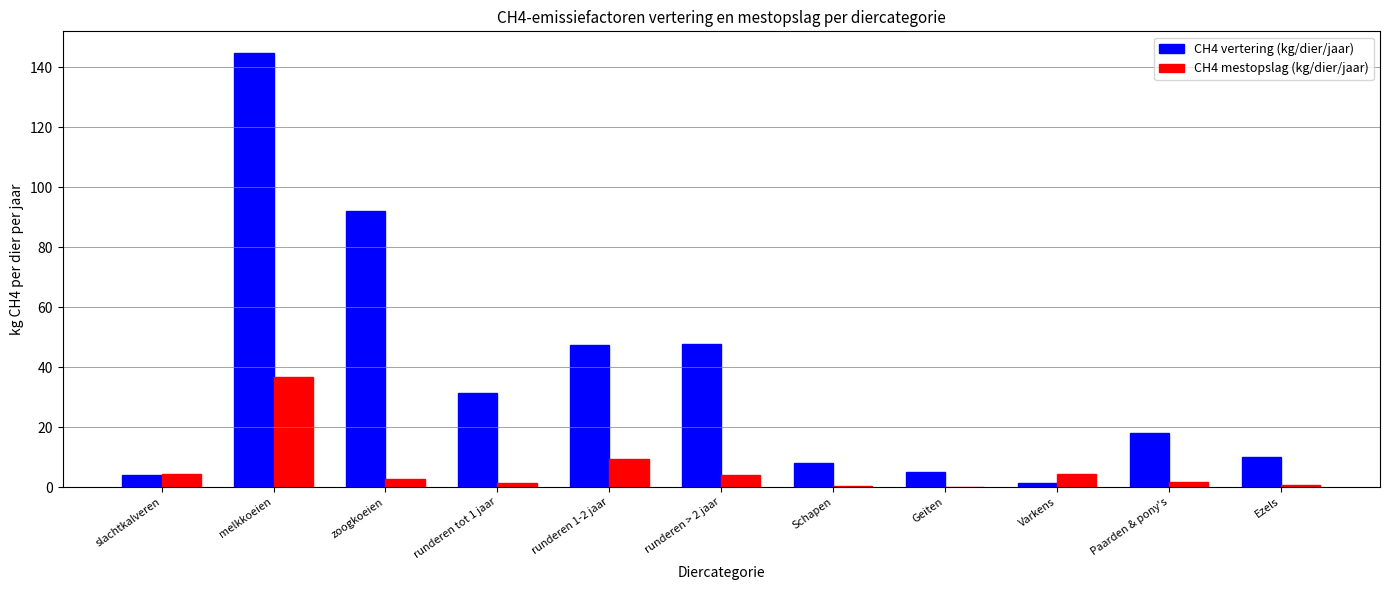

At which label does CH4 vertering (kg/dier/jaar) reach its peak?

melkkoeien